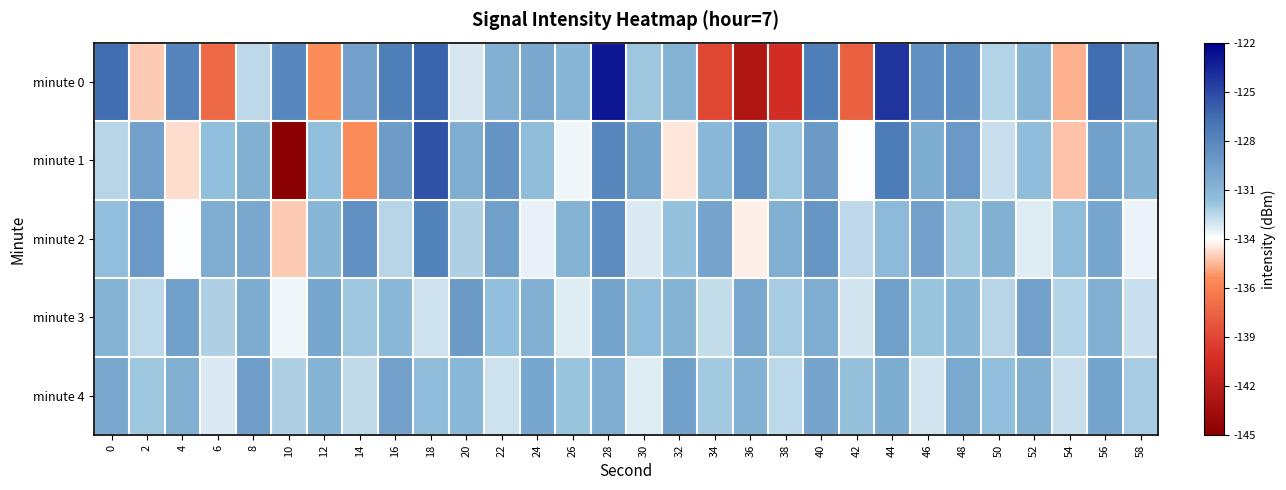

What is the maximum value shown in the chart?

-123.0